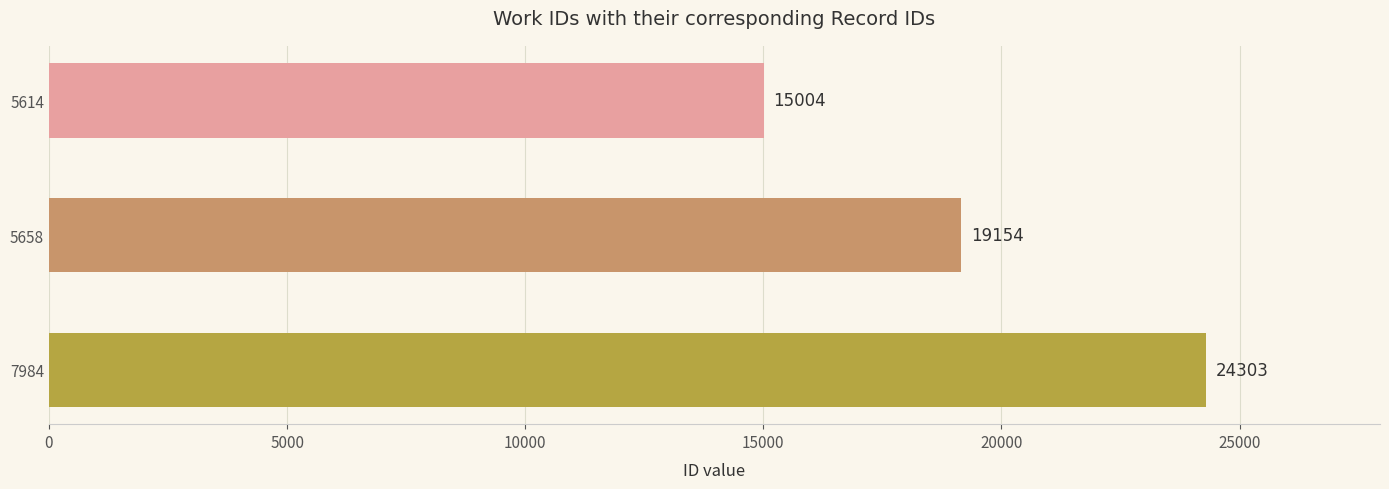

What is the smallest value displayed?

15004